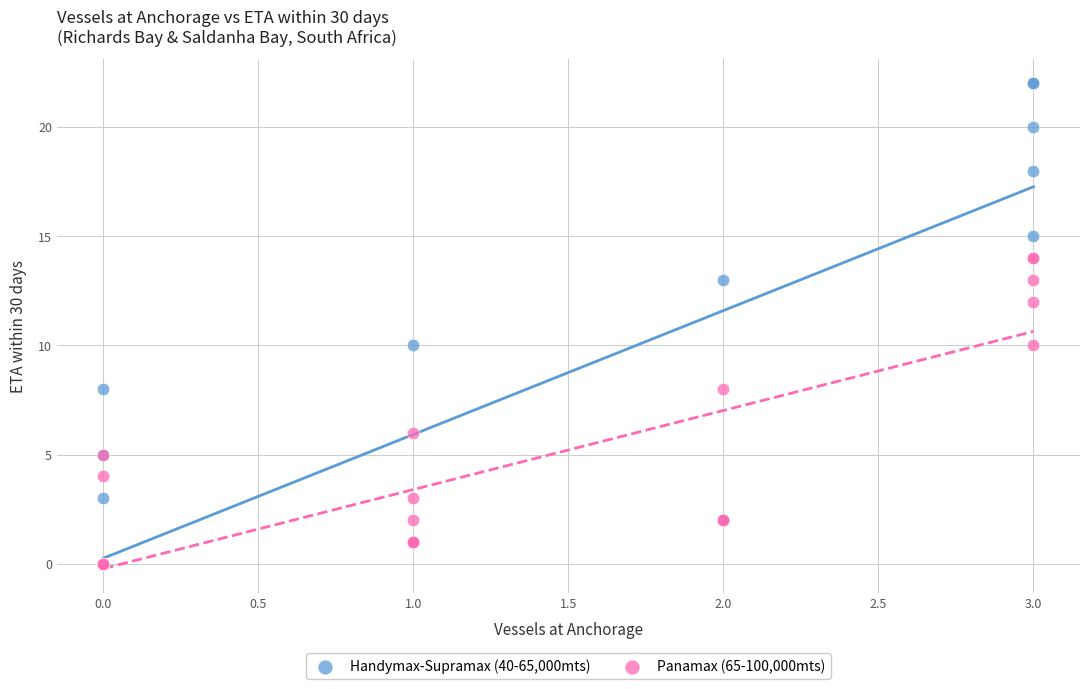

Which series has the largest Y range (max minus min)?

Handymax-Supramax (40-65,000mts)